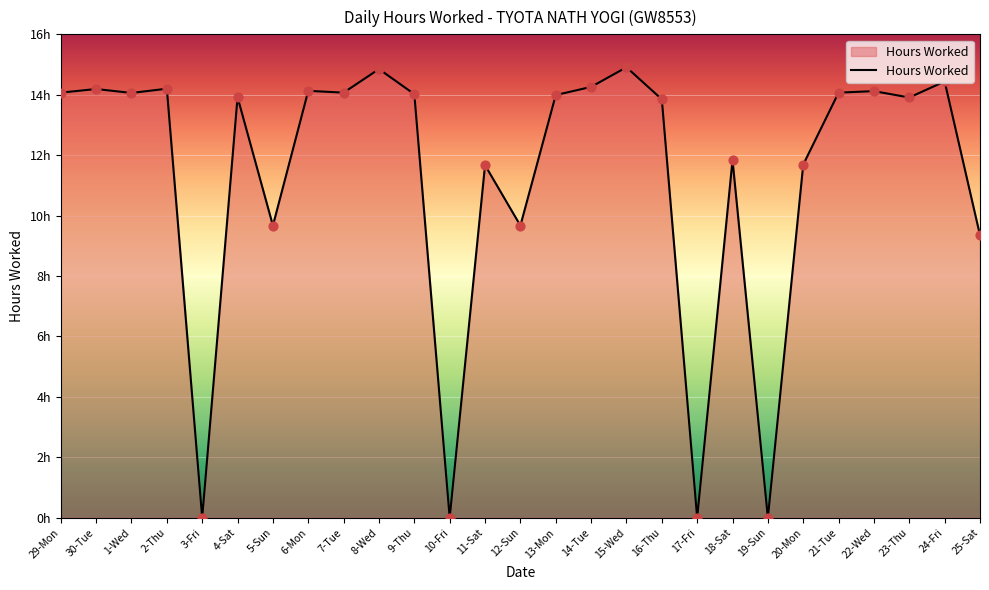

What is the change in value from 12-Sun to 22-Wed?

+4.4